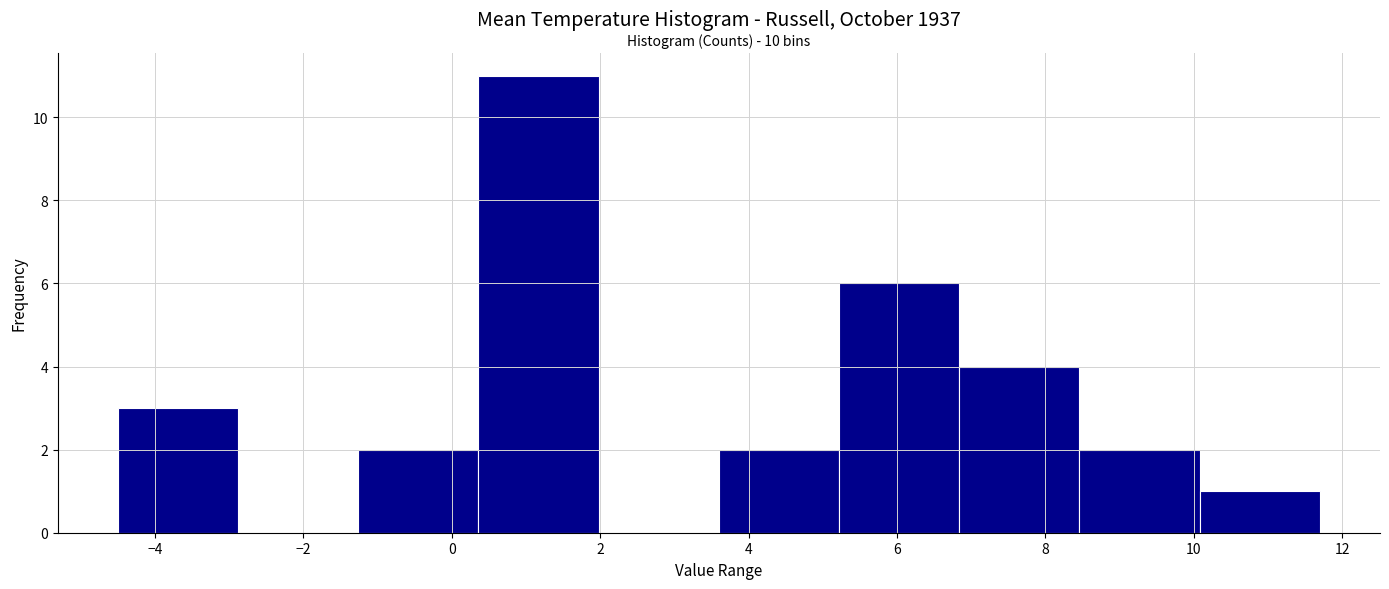

Over which range of the x-axis is the bar tallest?

0.36 to 1.98